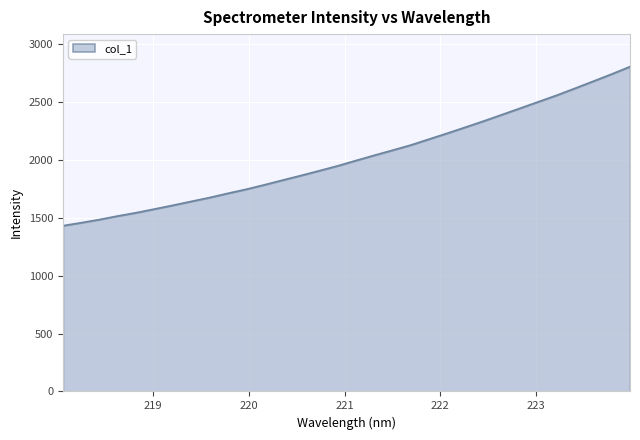

Does the chart have visible grid lines?

Yes